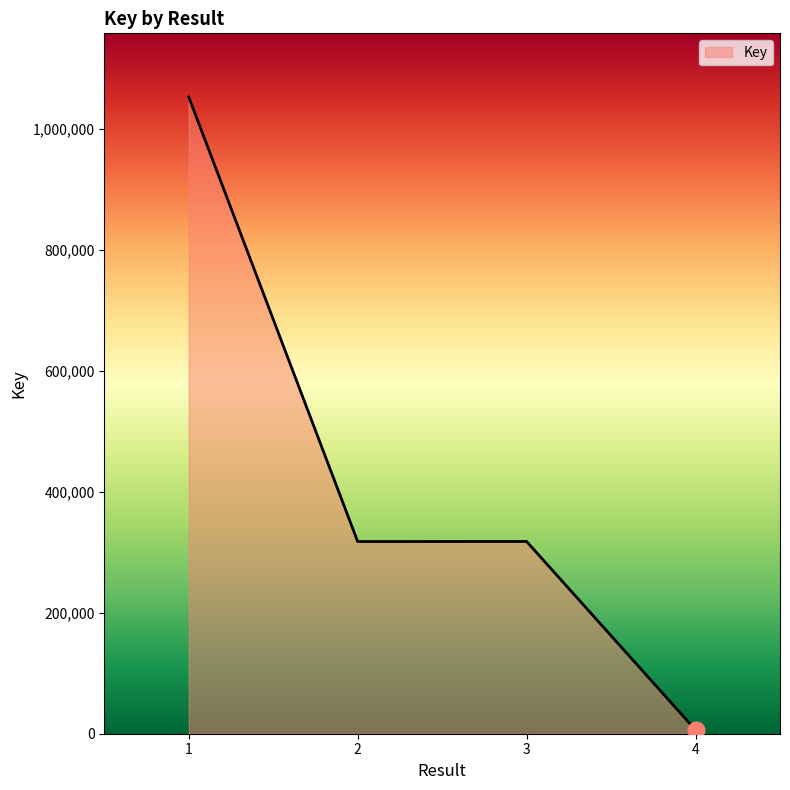

Which label corresponds to the largest value in the chart?

1